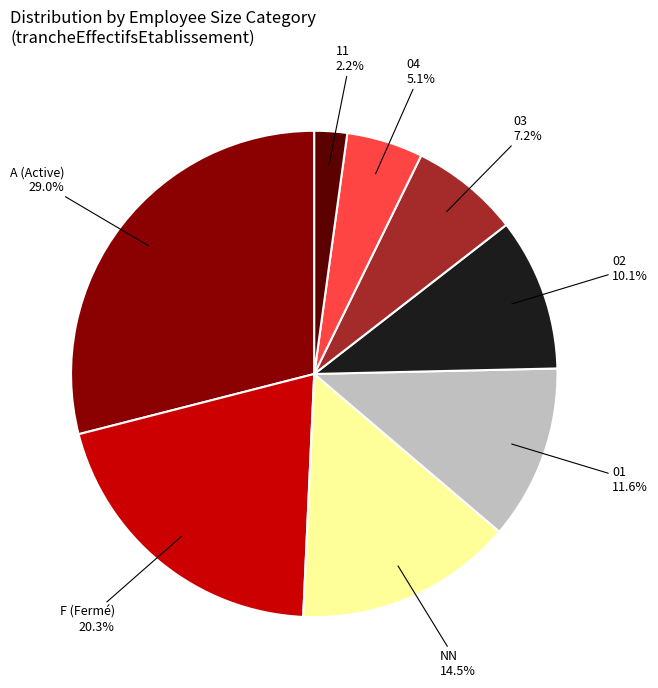

Between F and 11, which is larger?

F